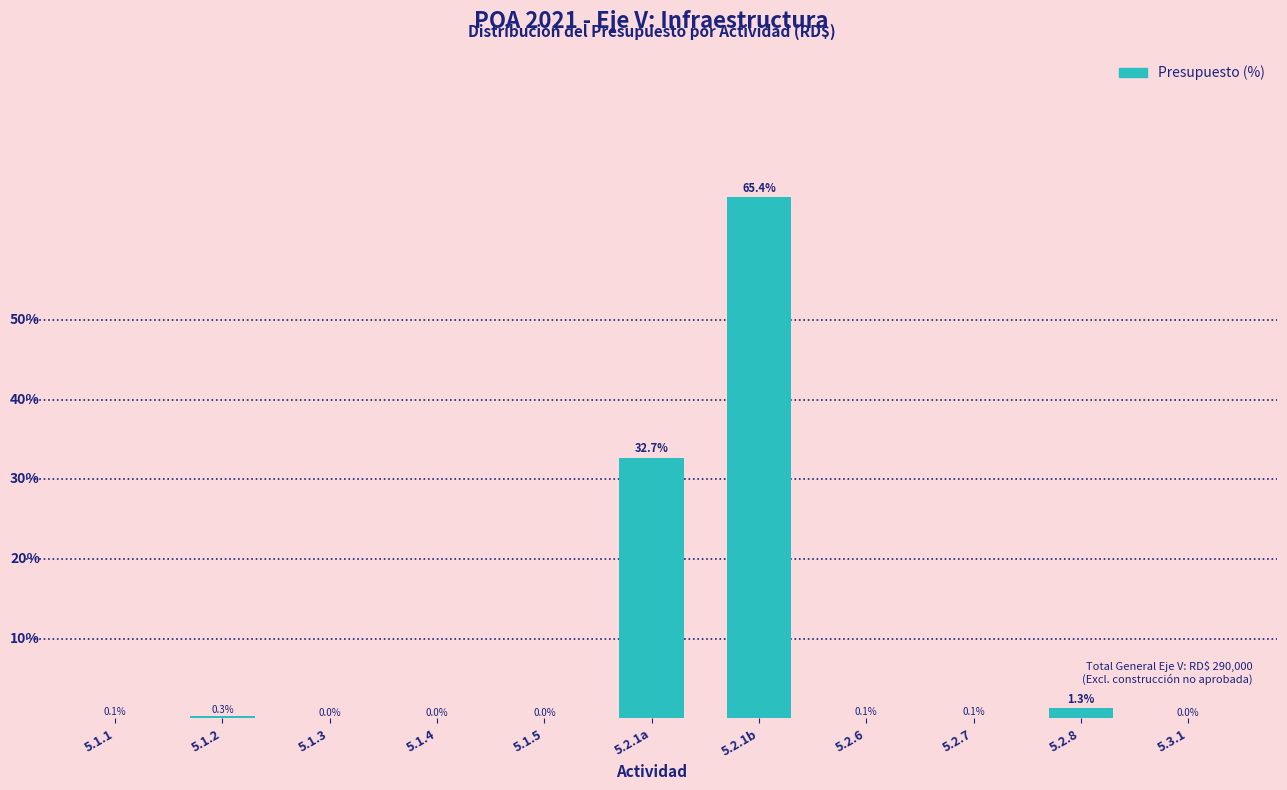

At which label is the value closest to 32?

5.2.1a